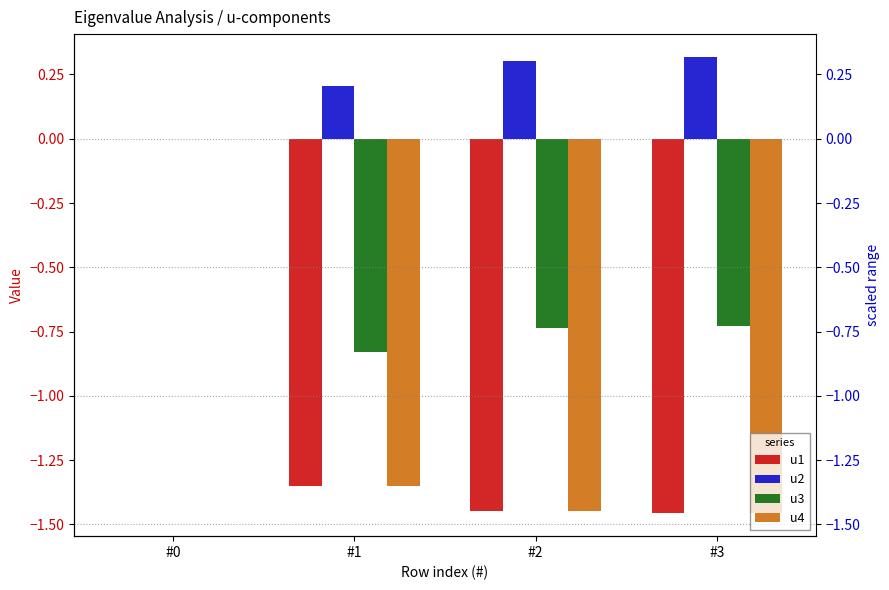

Which series has the largest total across all categories?

u2